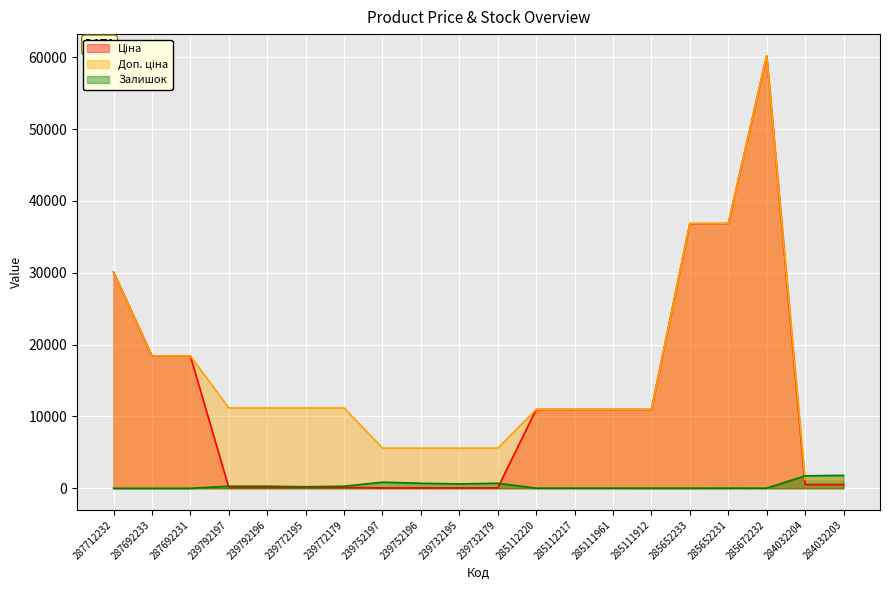

What is the label of the 10th point from the right?

239732179